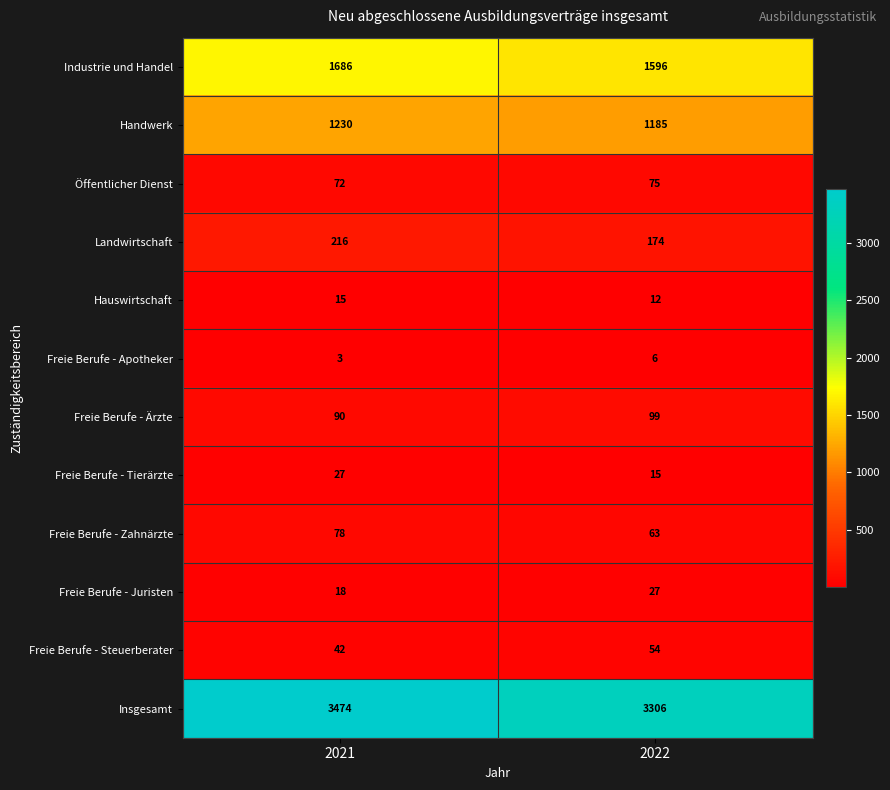

What is the difference between the highest and lowest values at 2021?

3471